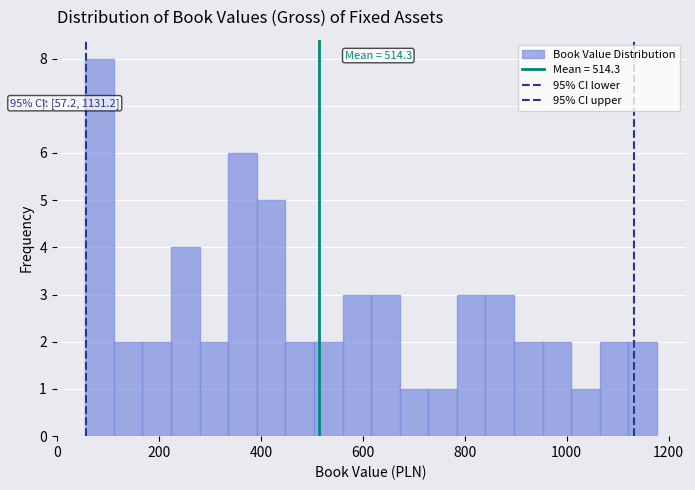

Around what value on the x-axis is the tallest bar? Give the approximate position of its centre, as read against the axis.

80